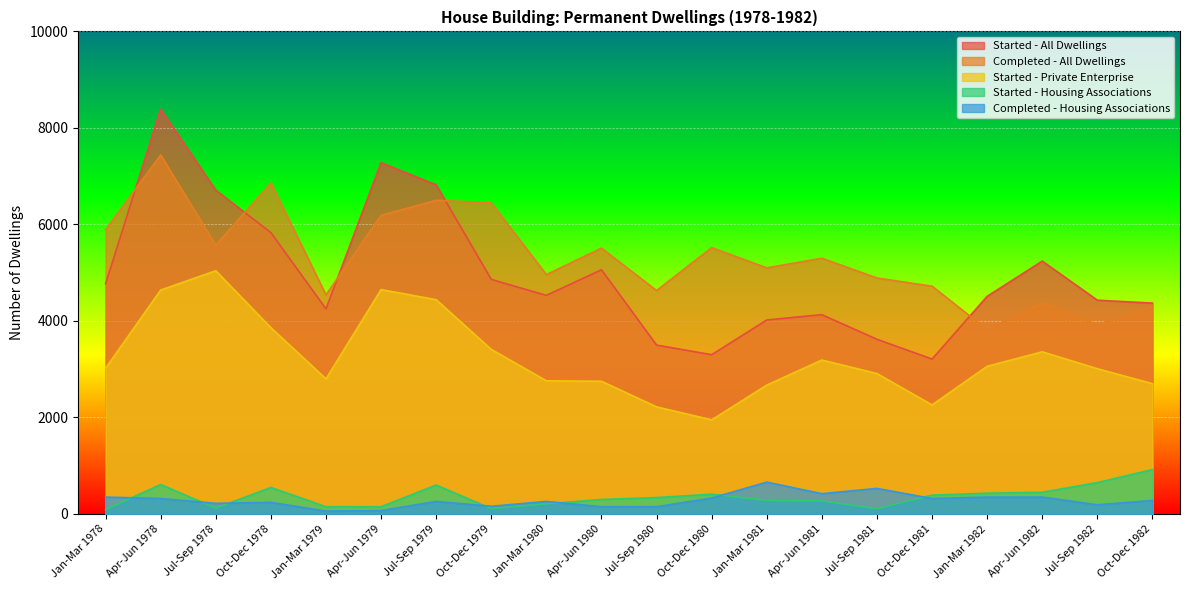

What position from the left is Jan-Mar 1981?

13